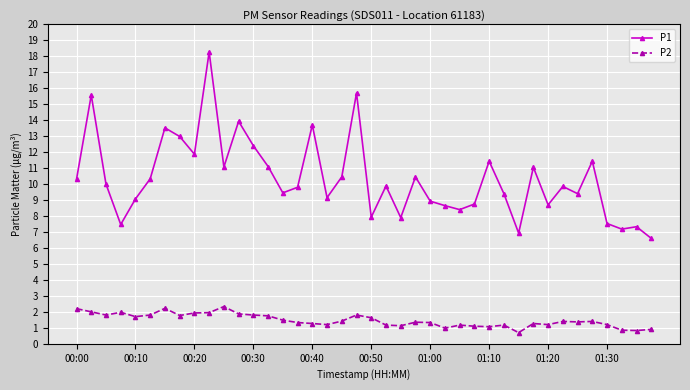

What is the average value of the P1 series?

10.3